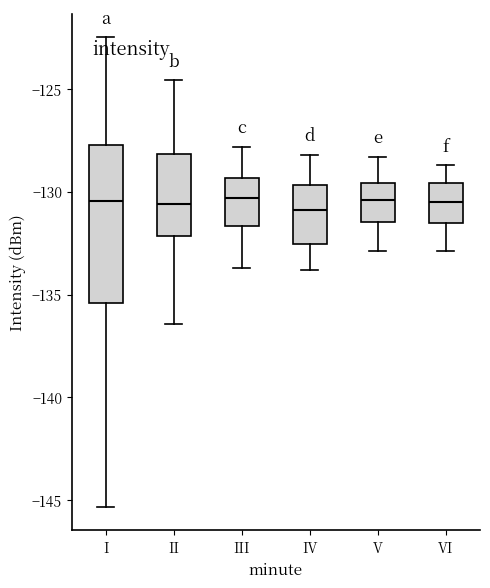

Where does the median line of the box for I sit on the y-axis? The values are not printed on the chart, so give them approximately, as read against the axis.

-130.5